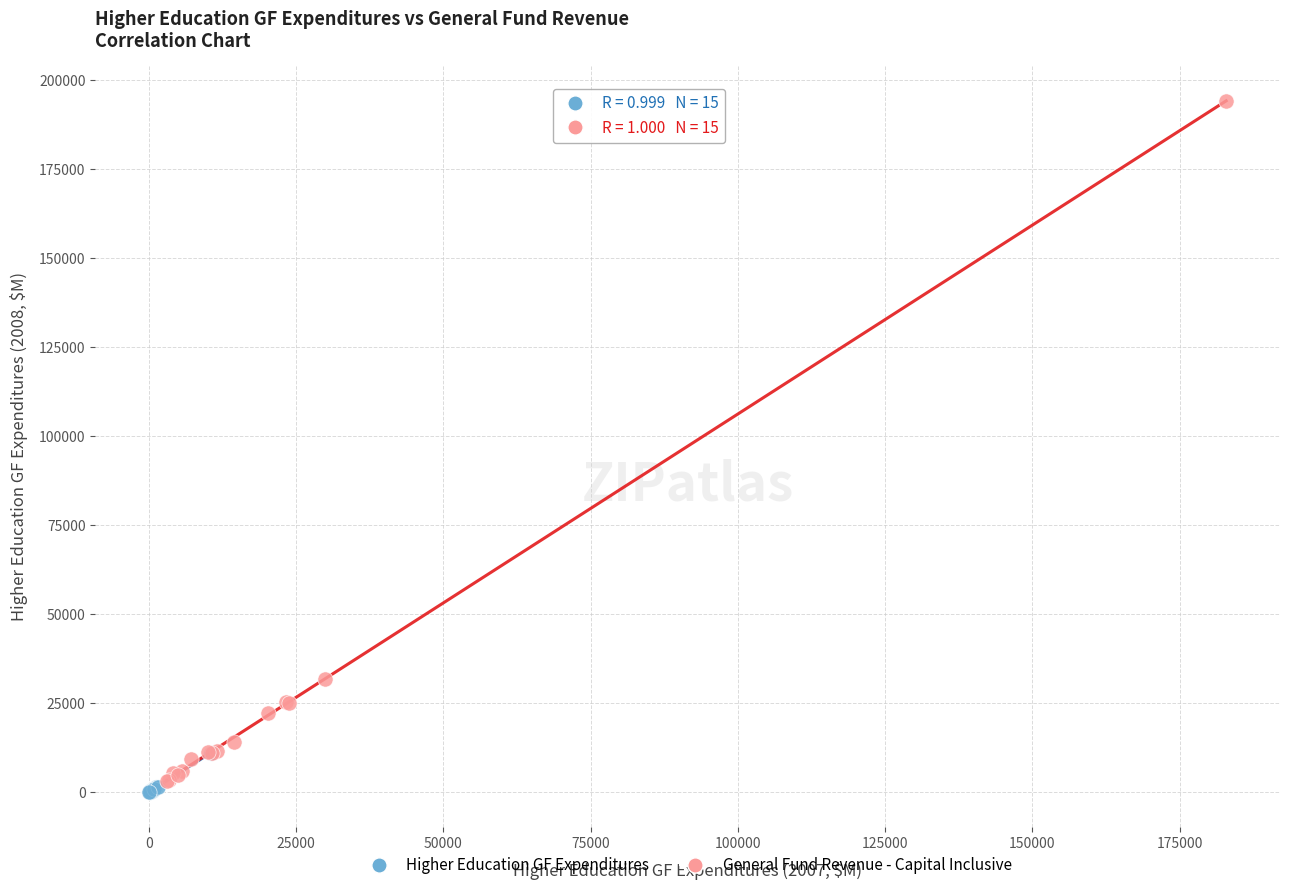

Which series has the widest spread of Y values?

General Fund Revenue - Capital Inclusive